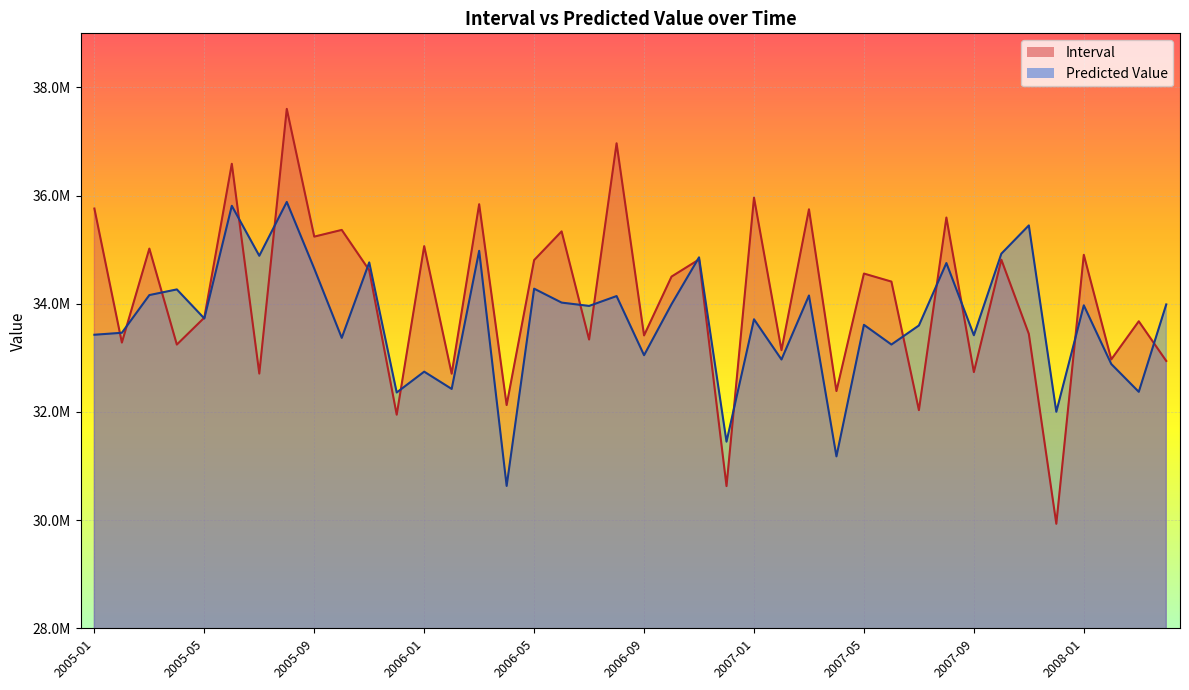

Read the Predicted Value value at 2005-01.

33427324.8